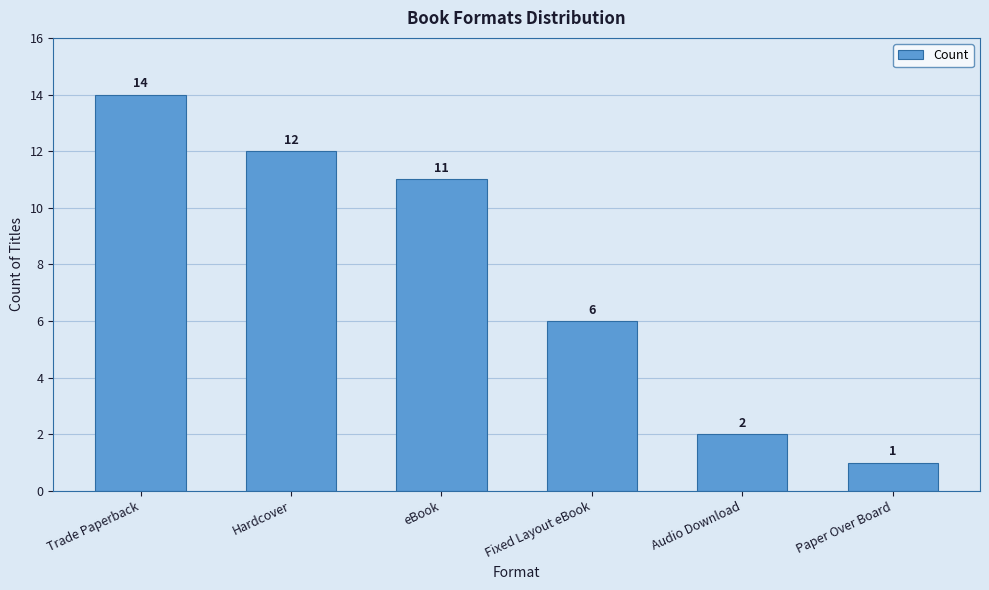

What is the difference between the values at eBook and Audio Download?

9